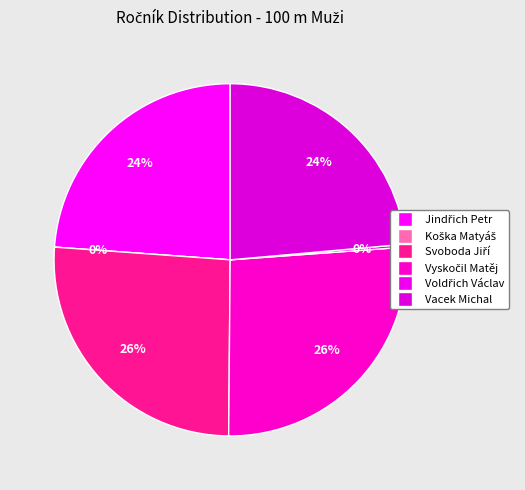

True or false: Vyskočil Matěj accounts for 26% of the total.

True